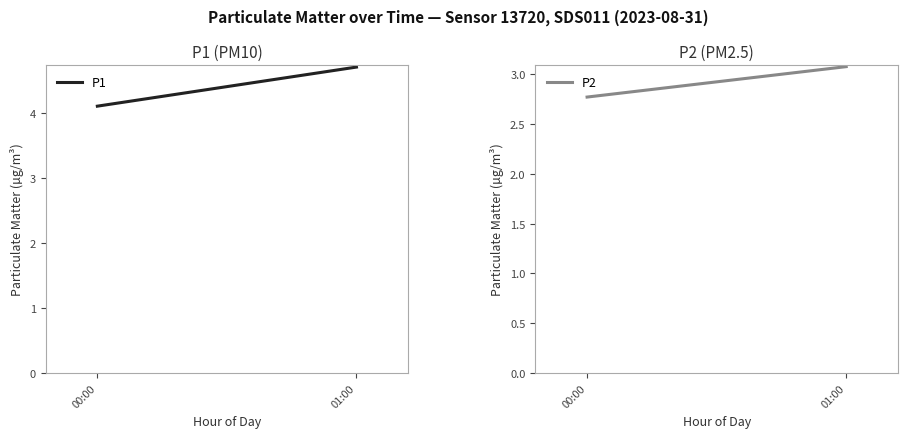

How many series are shown in this chart?

2